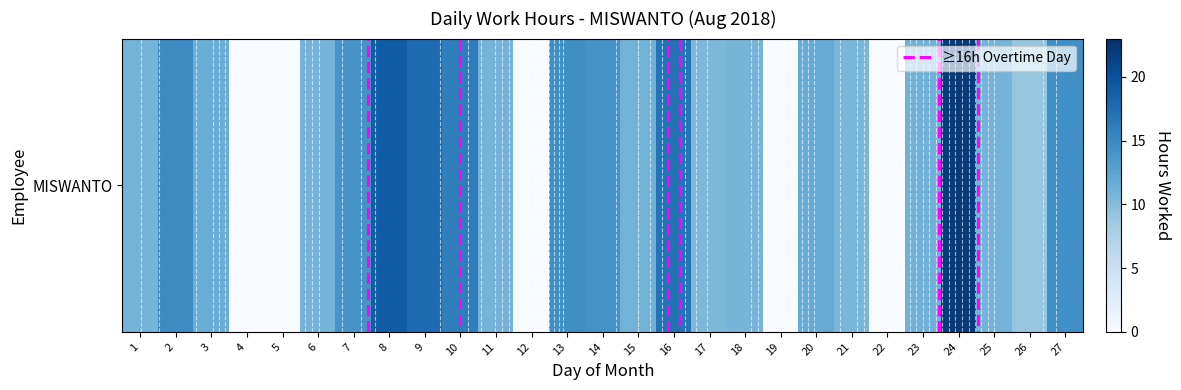

Rank the categories by value from lowest to highest.

4, 5, 12, 19, 22, 26, 17, 21, 18, 1, 11, 6, 25, 15, 23, 3, 20, 7, 14, 27, 13, 2, 10, 16, 9, 8, 24